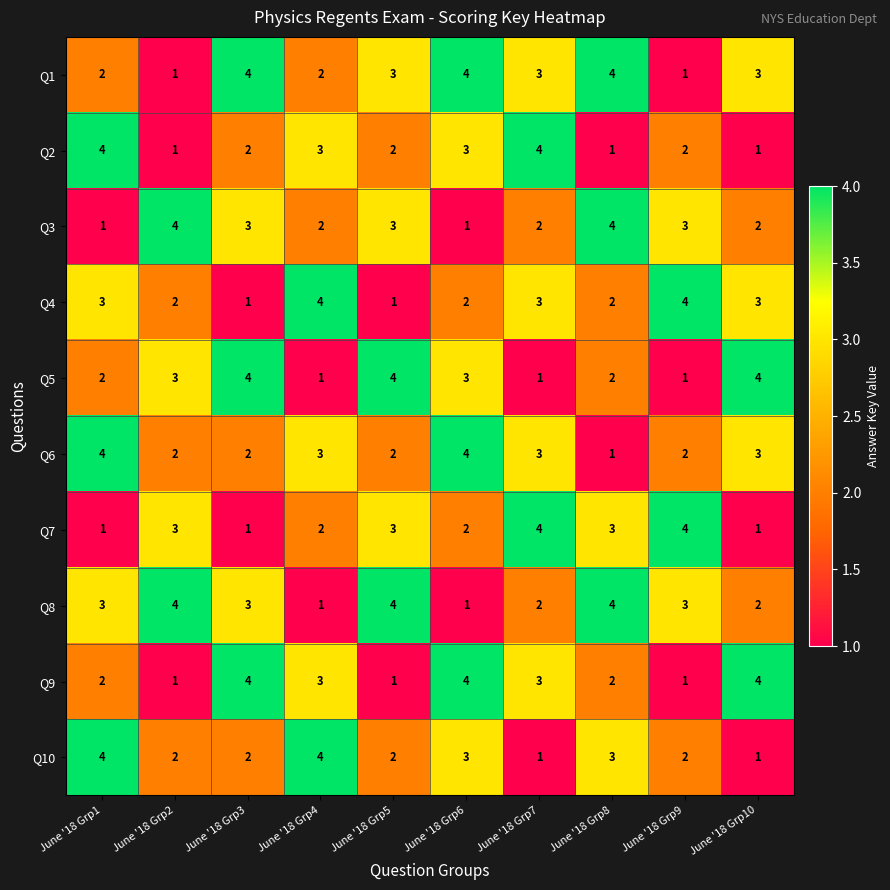

Count the Q4 values in the range 2 to 3.

6